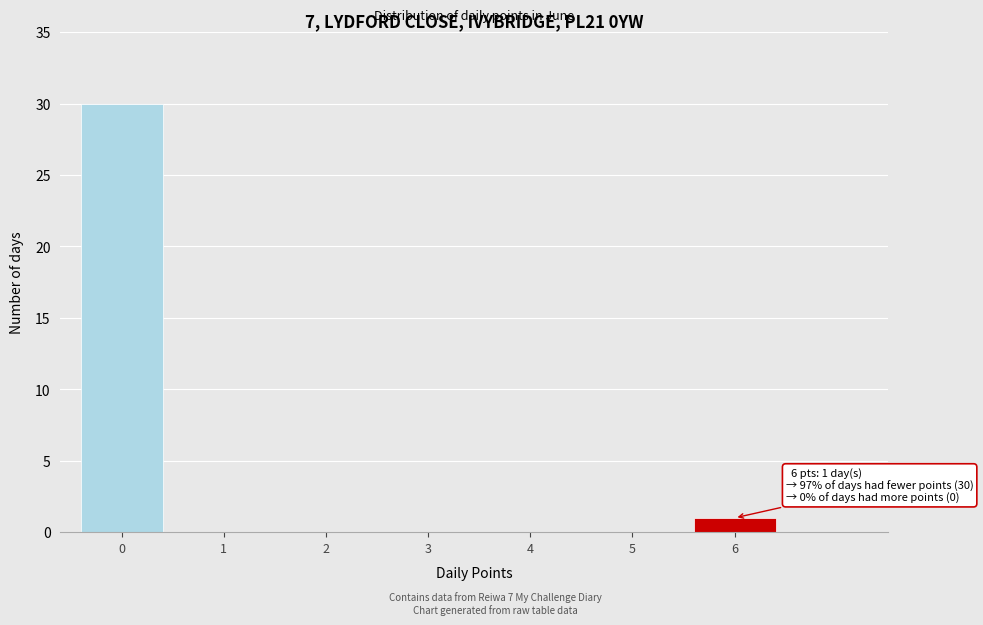

Reading left to right, extract all data points from this chart.

0=30	1=0	2=0	3=0	4=0	5=0	6=1